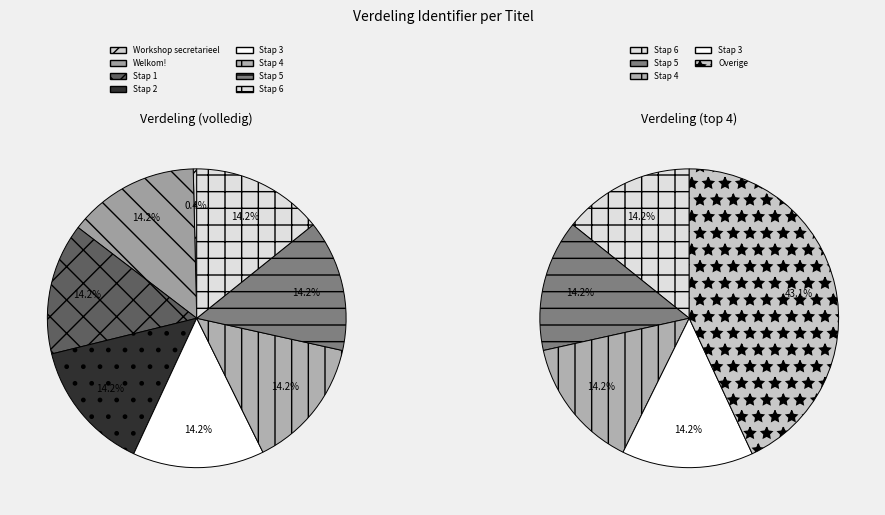

Does Stap 6 represent more than half of the total?

No